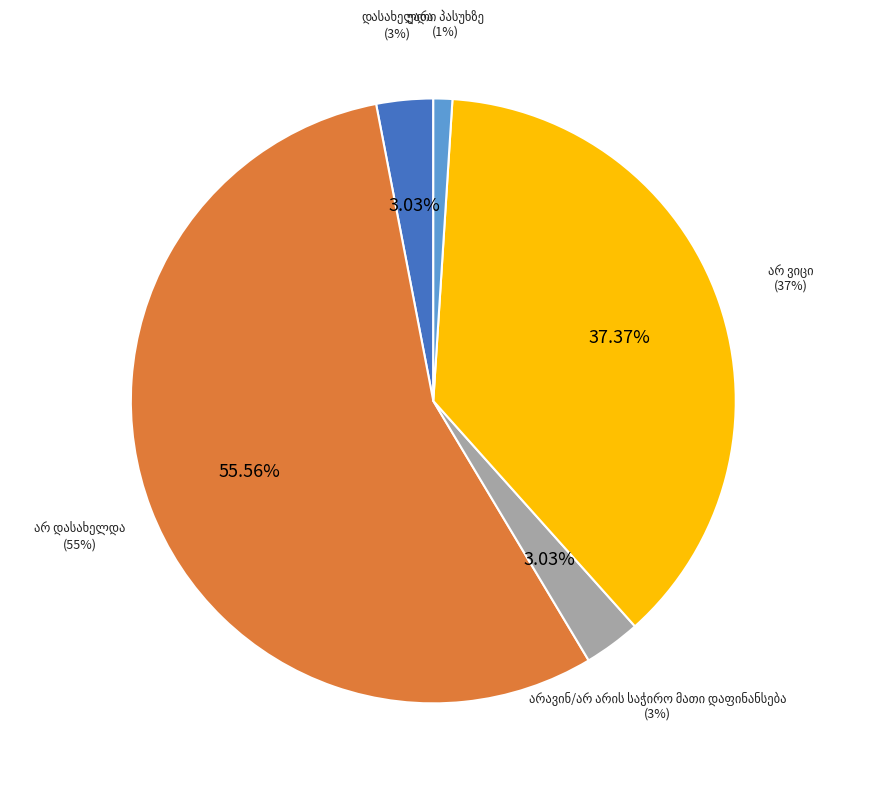

The დასახელდა slice represents 3% of the pie. True or false?

True